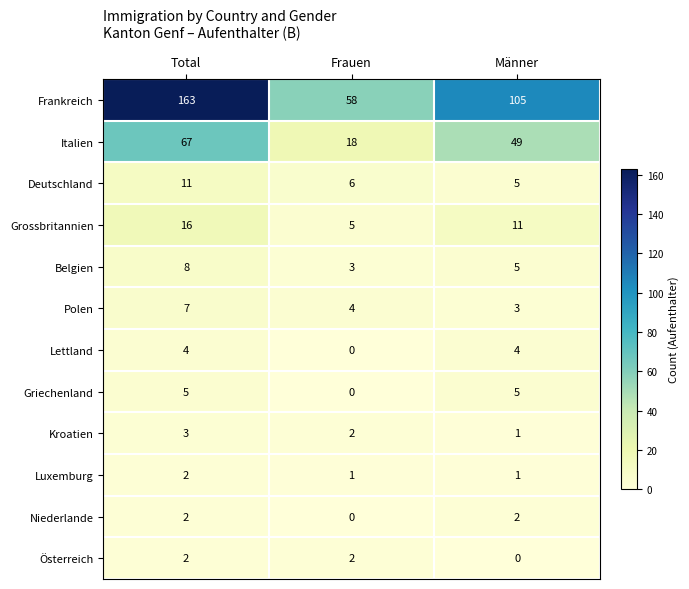

How many data points in Griechenland are less than 5?

1